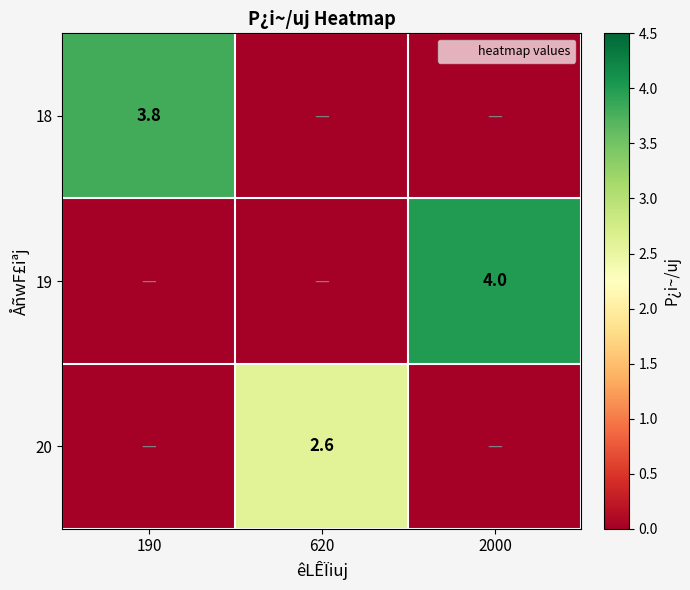

How many categories are shown in the chart?

3